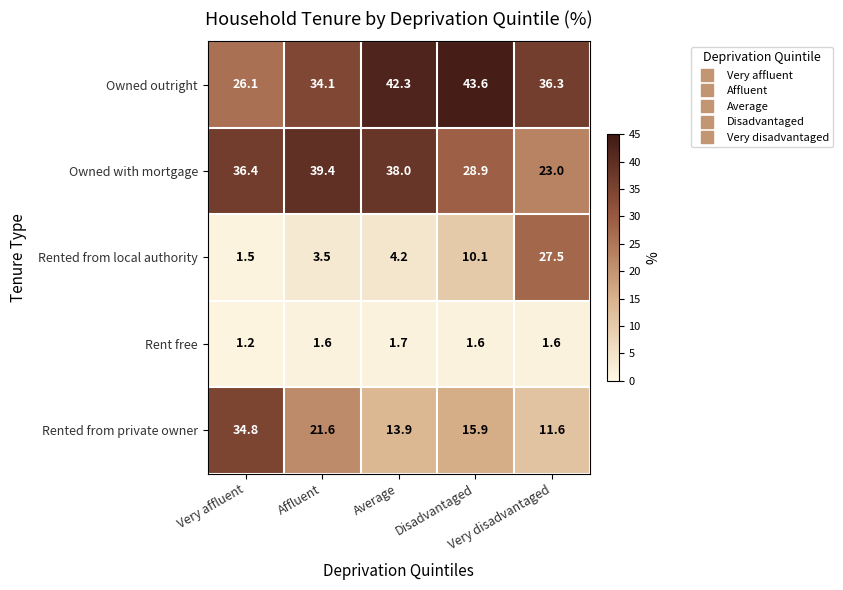

At which category does the chart reach its minimum across all series?

Very affluent